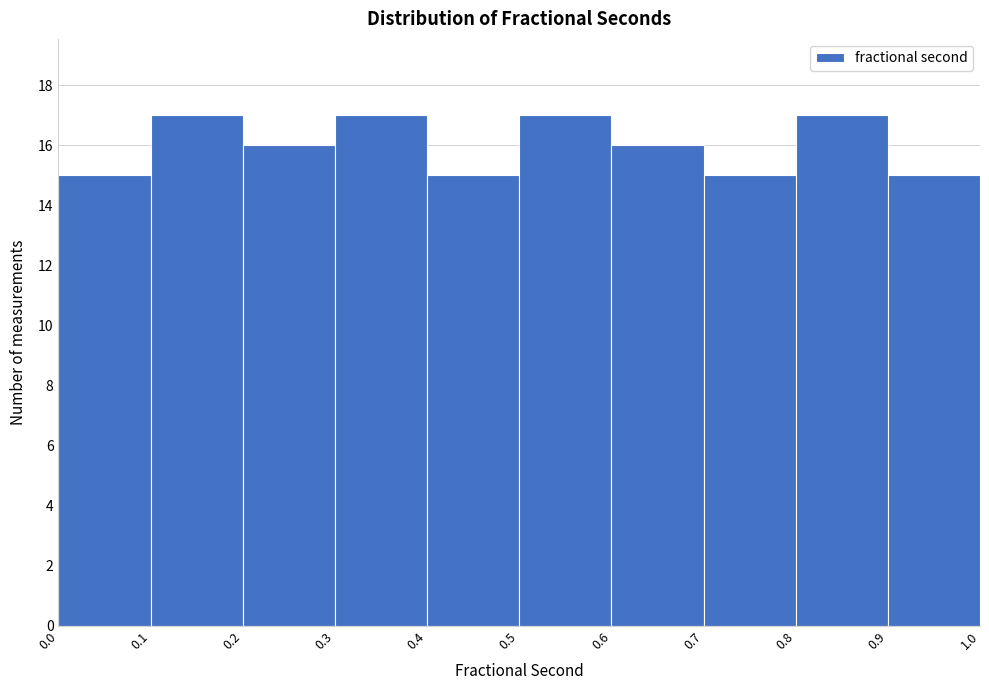

Reading left to right, transcribe this chart: for each bar, give the range it covers on the x-axis and its height. The values are not printed on the chart, so give them approximately, as read against the axis.

0.0 to 0.1: 15
0.1 to 0.2: 17
0.2 to 0.3: 16
0.3 to 0.4: 17
0.4 to 0.5: 15
0.5 to 0.6: 17
0.6 to 0.7: 16
0.7 to 0.8: 15
0.8 to 0.9: 17
0.9 to 1.0: 15